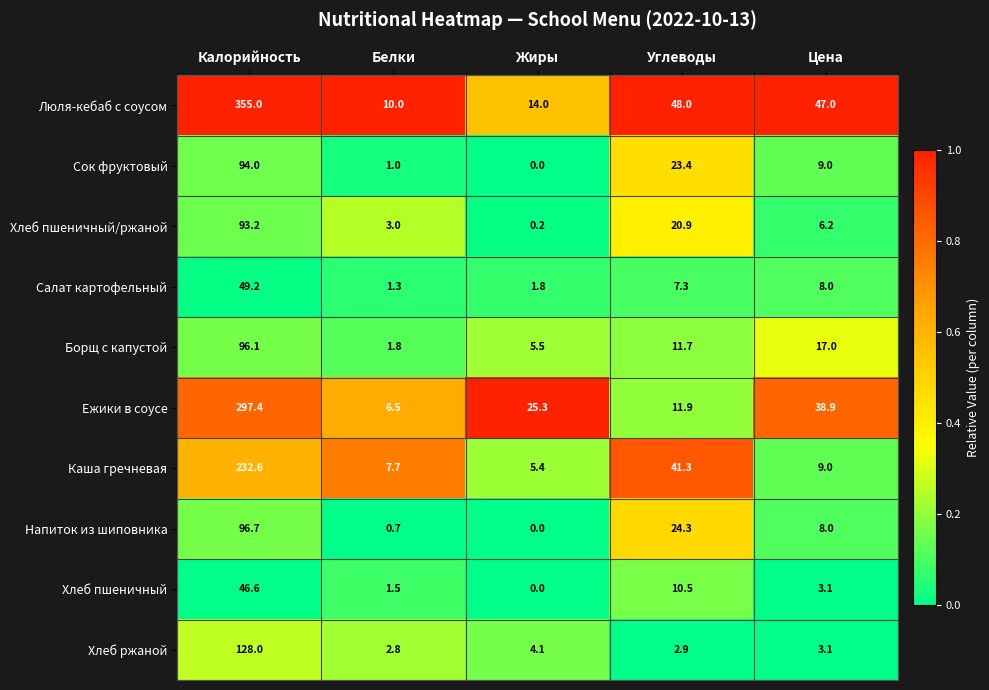

At which category is the sum across all series the highest?

Калорийность